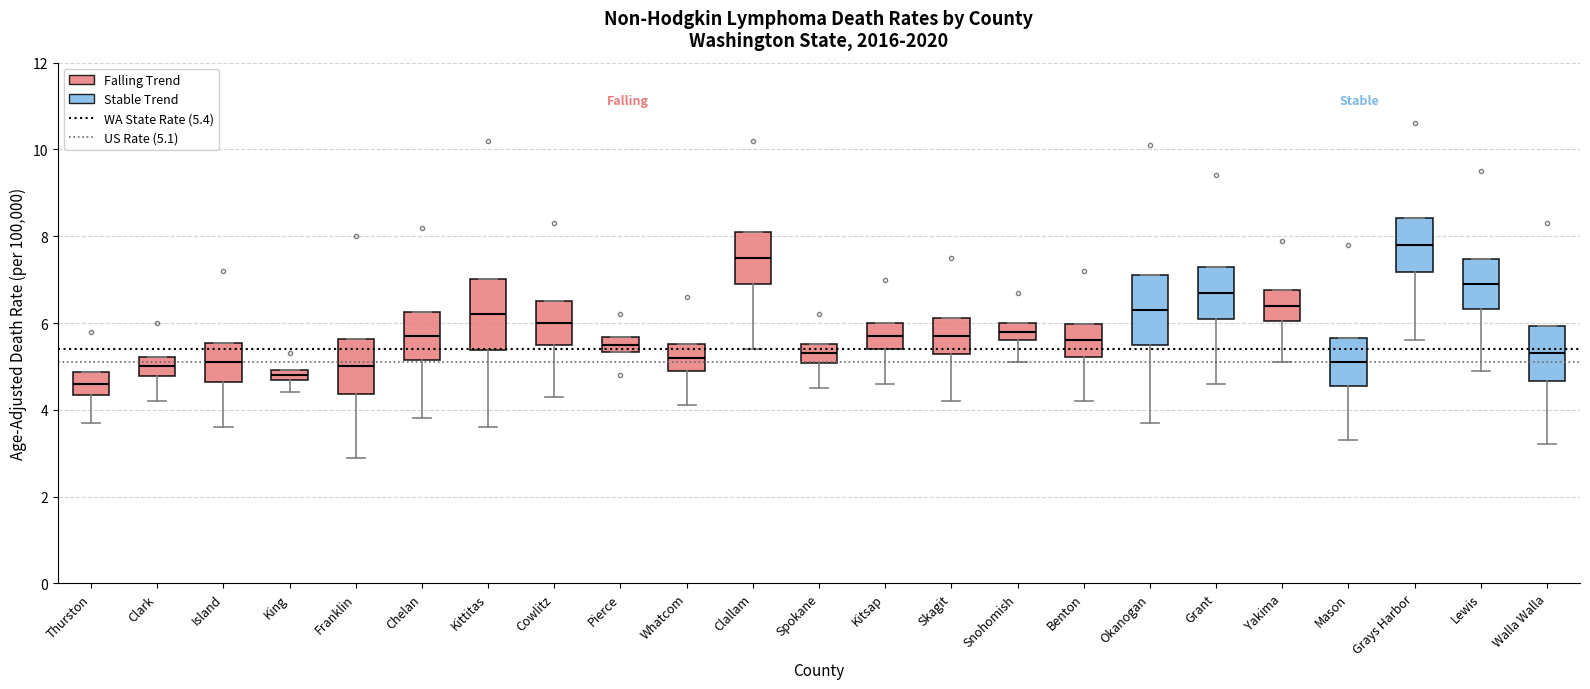

Which box has the highest median line?

Grays Harbor